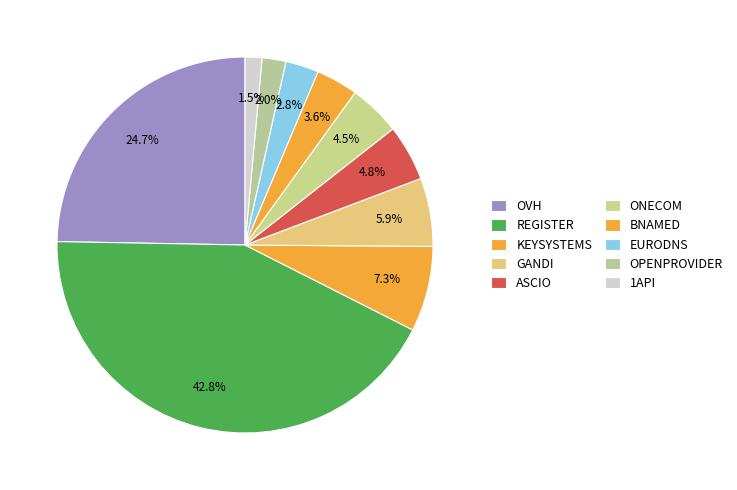

How many segments does this pie chart have?

10